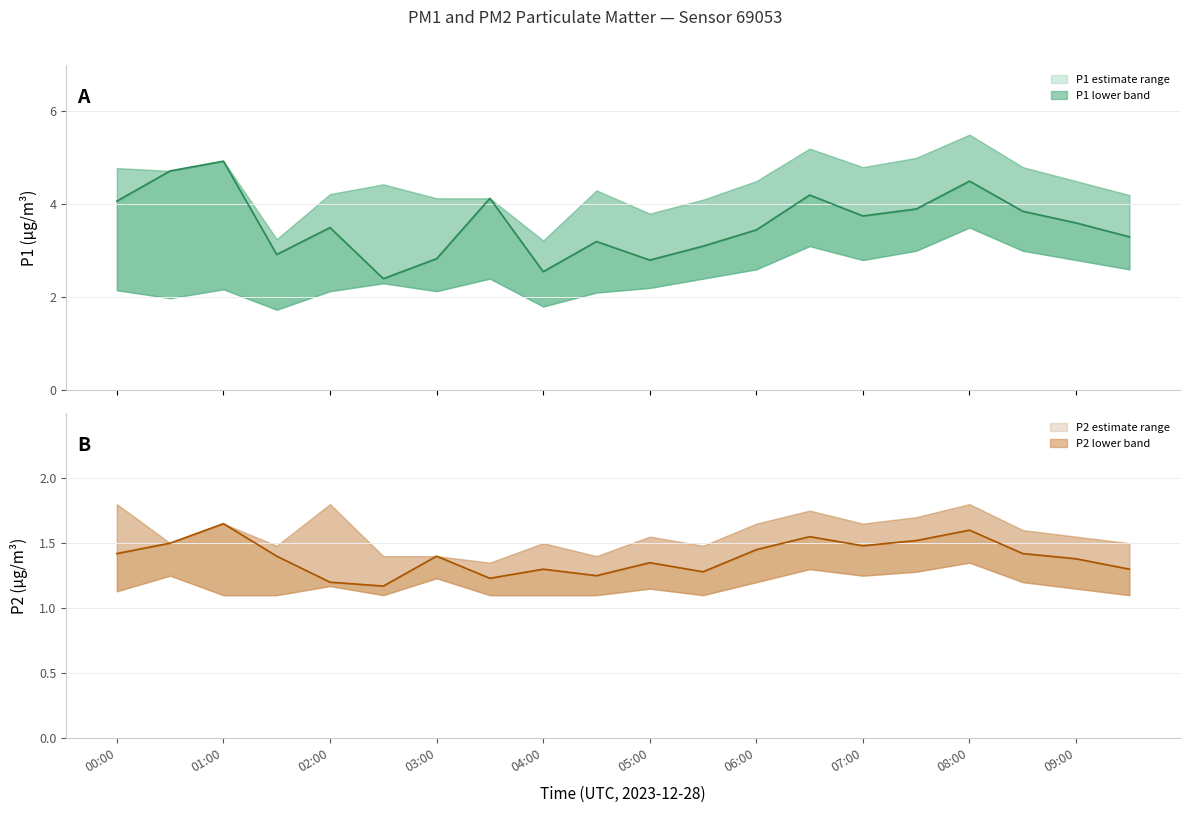

True or false: P2 and P1 intersect in this chart.

False